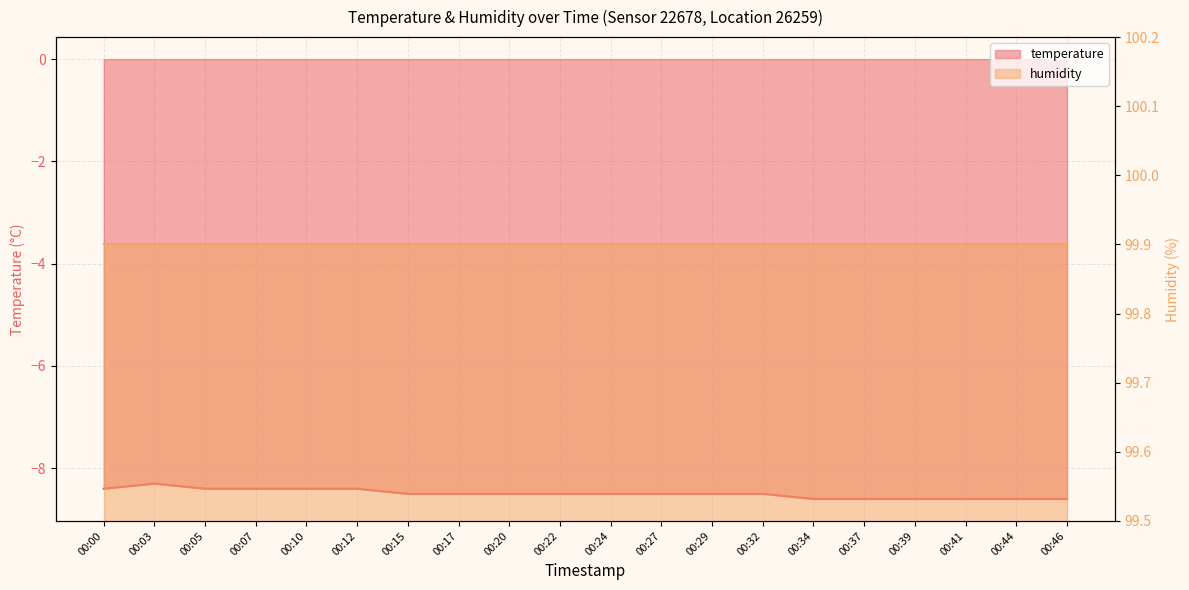

True or false: the data shows -13.8 at 00:46.

False